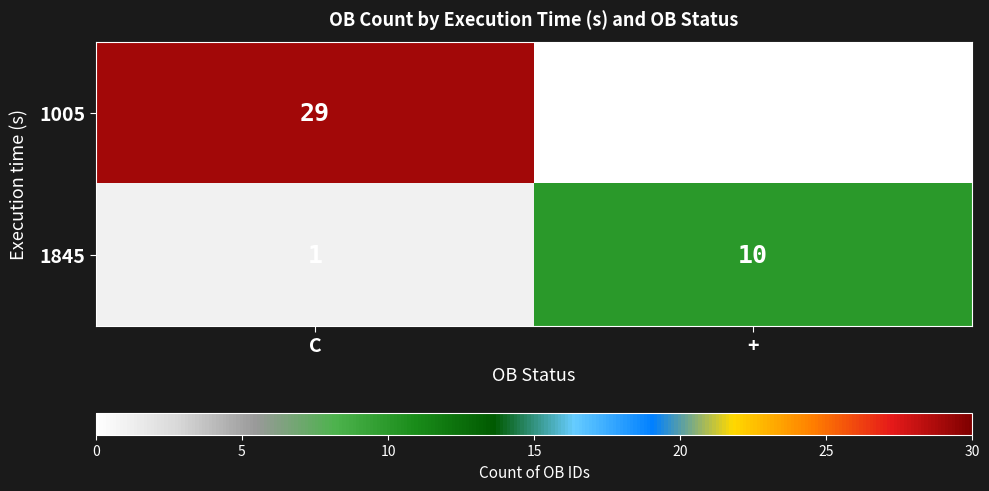

How many distinct data groups are displayed?

2